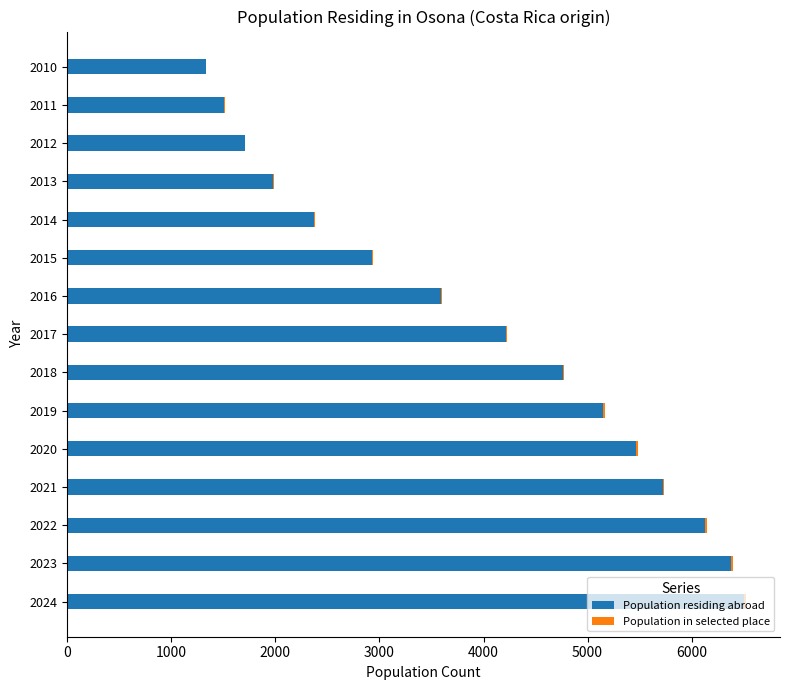

What is the maximum value for Population residing abroad?

6505